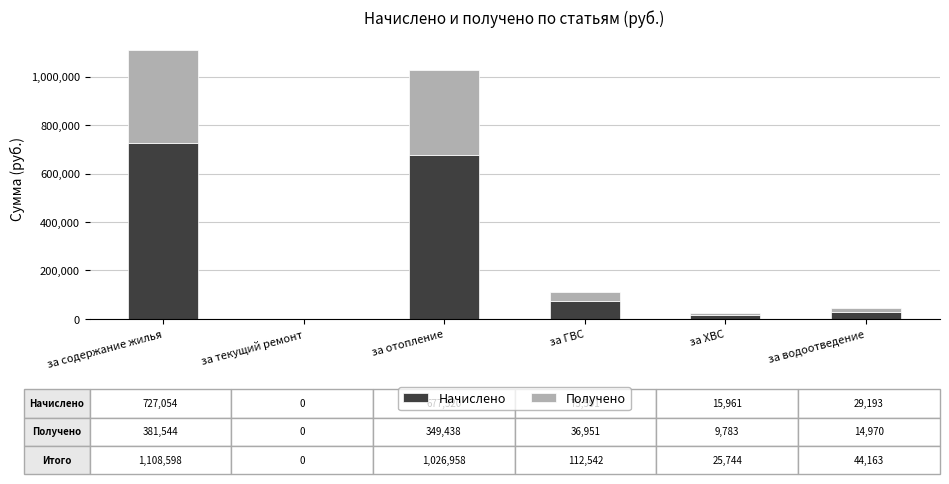

What is the highest value of the Начислено series?

727054.2